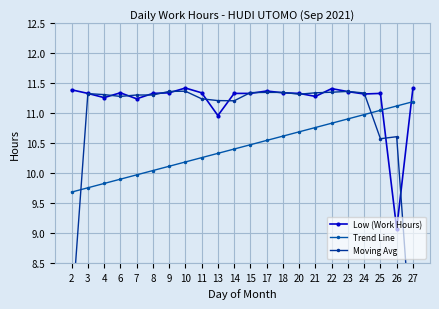

At how many categories does at least one series exceed 7?

22